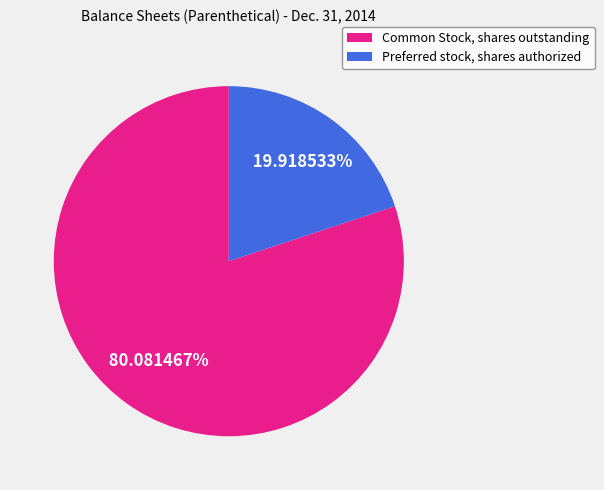

Is it true that Common Stock, shares outstanding is 91% of the pie?

False